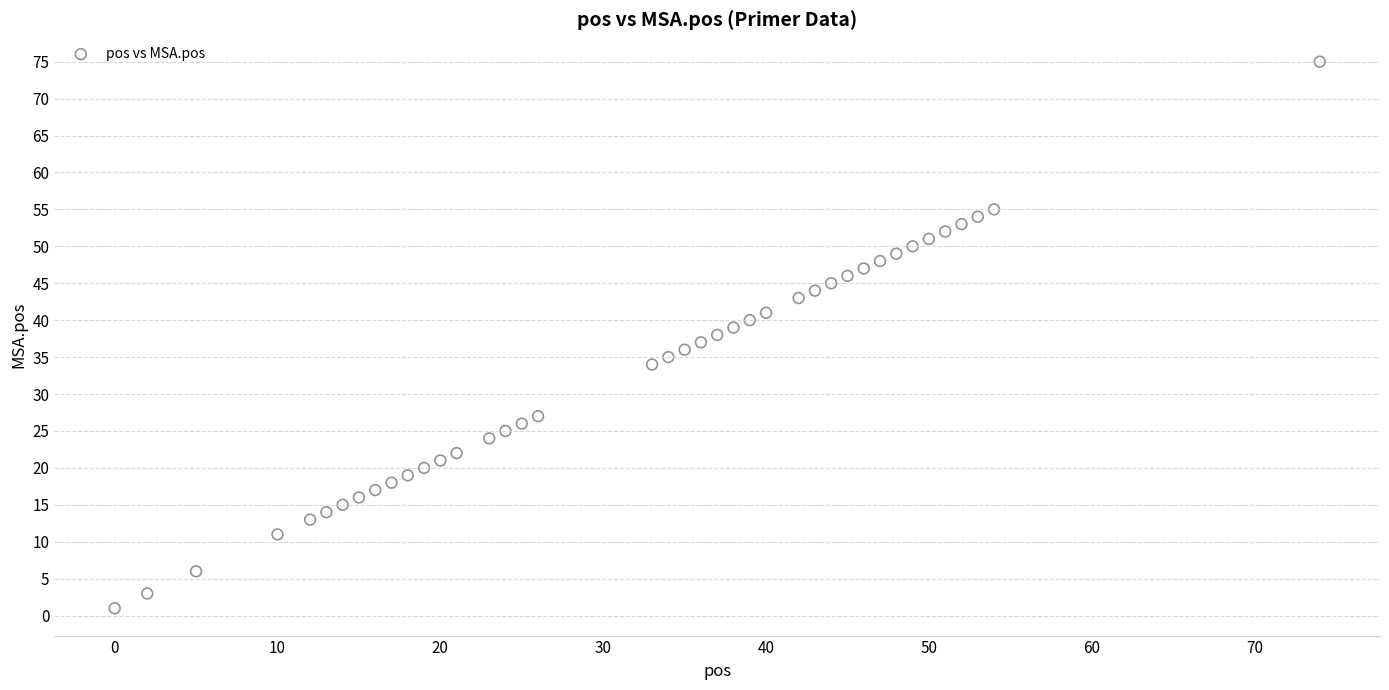

What is the range of Y values (max minus min)?

74